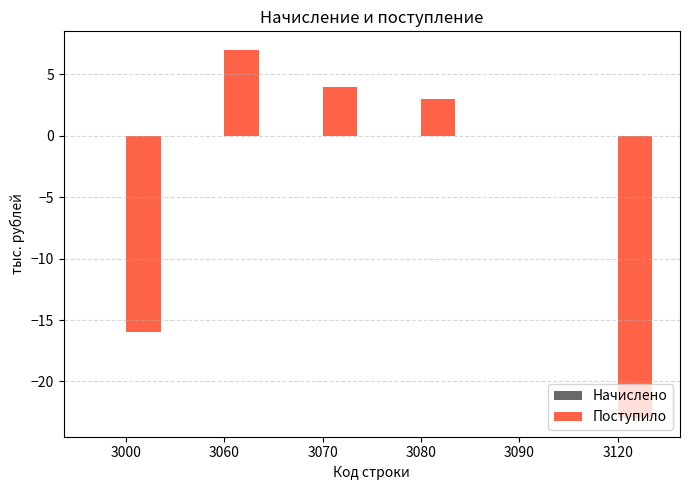

True or false: the data shows 0 at 3090.

True